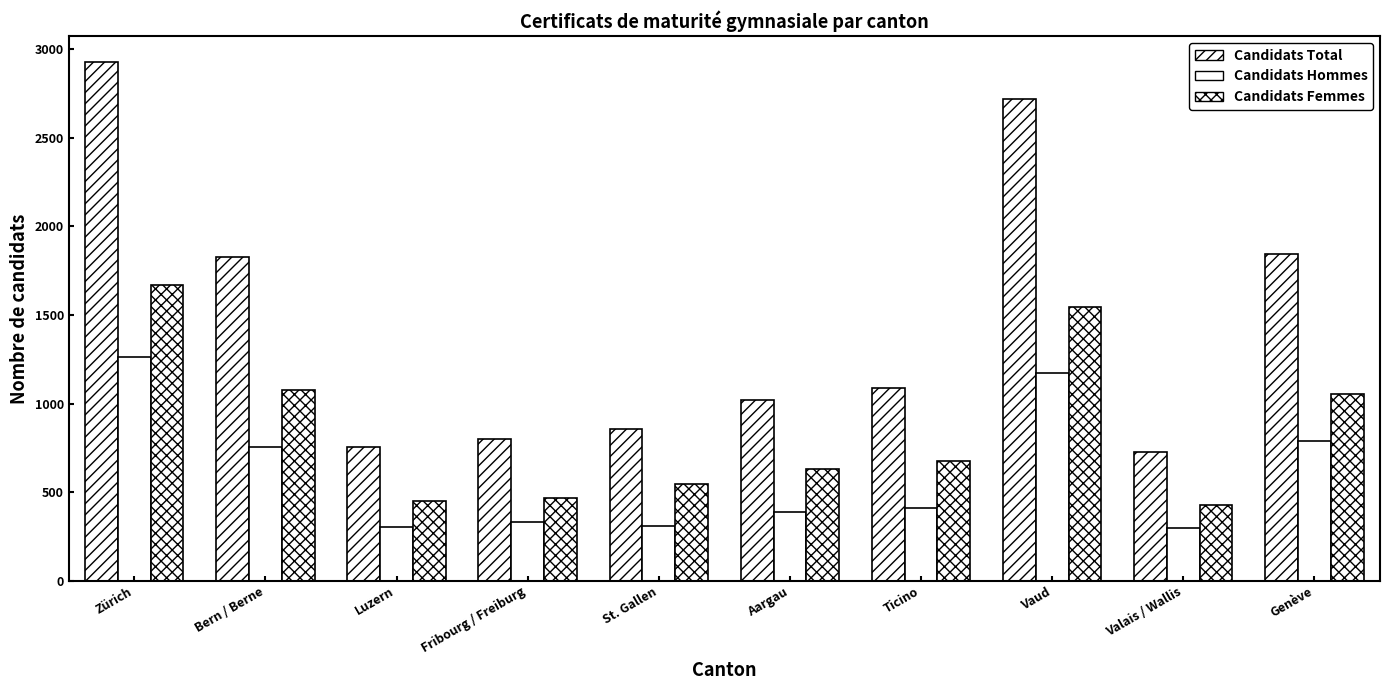

How many series are shown in this chart?

3